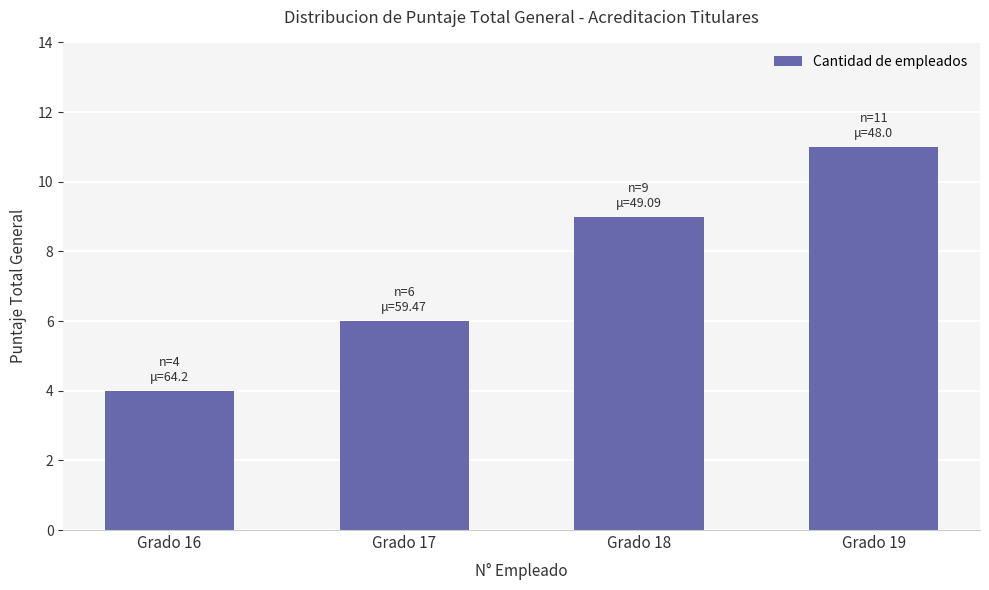

What is the value of the 4th bar from the left?

11